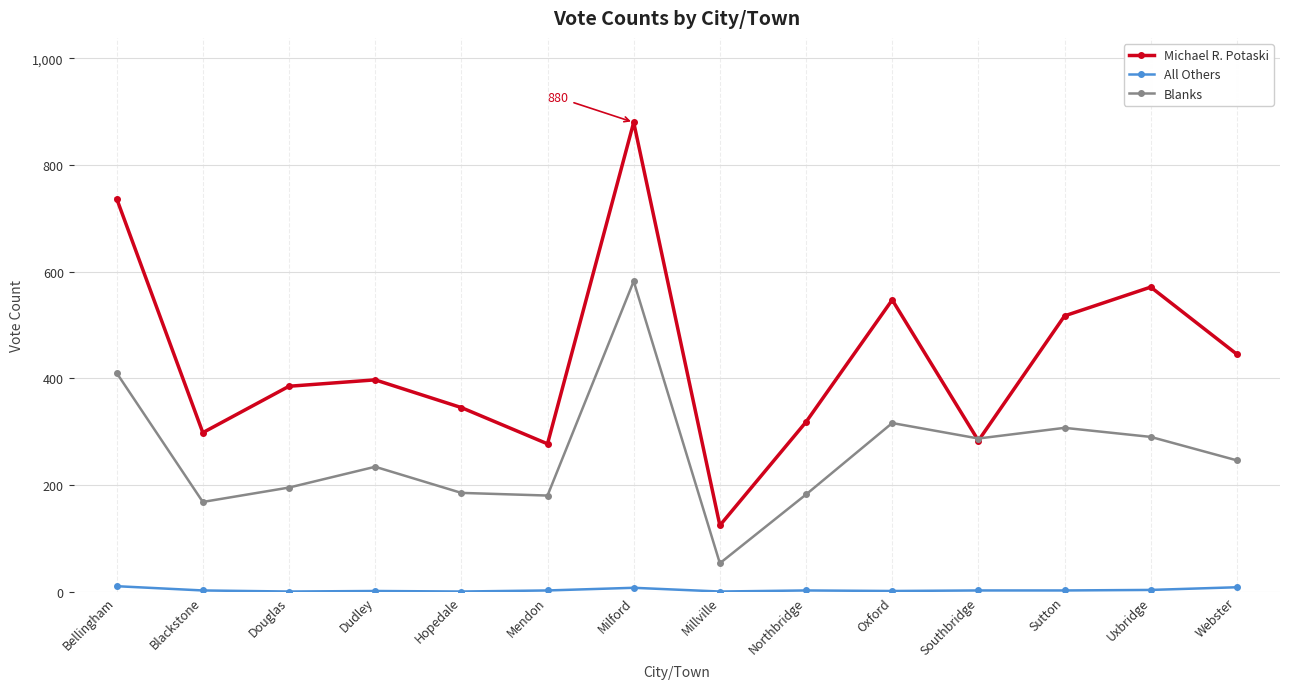

Between Blackstone and Douglas, which series saw the biggest shift?

Michael R. Potaski